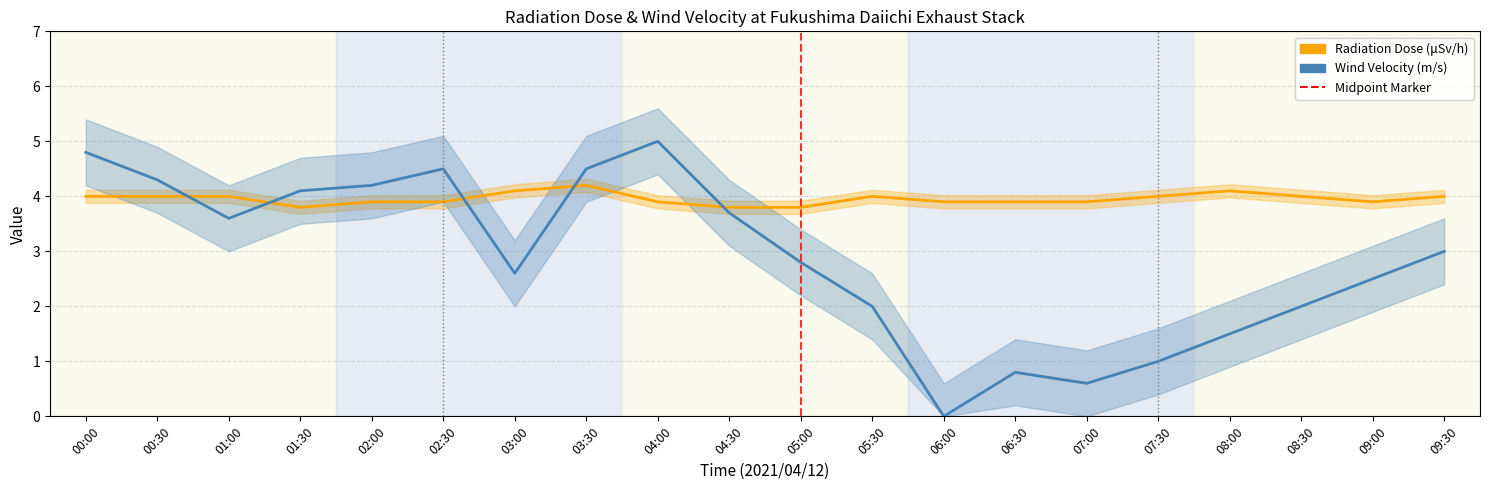

At which category is the sum across all series the highest?

04:00